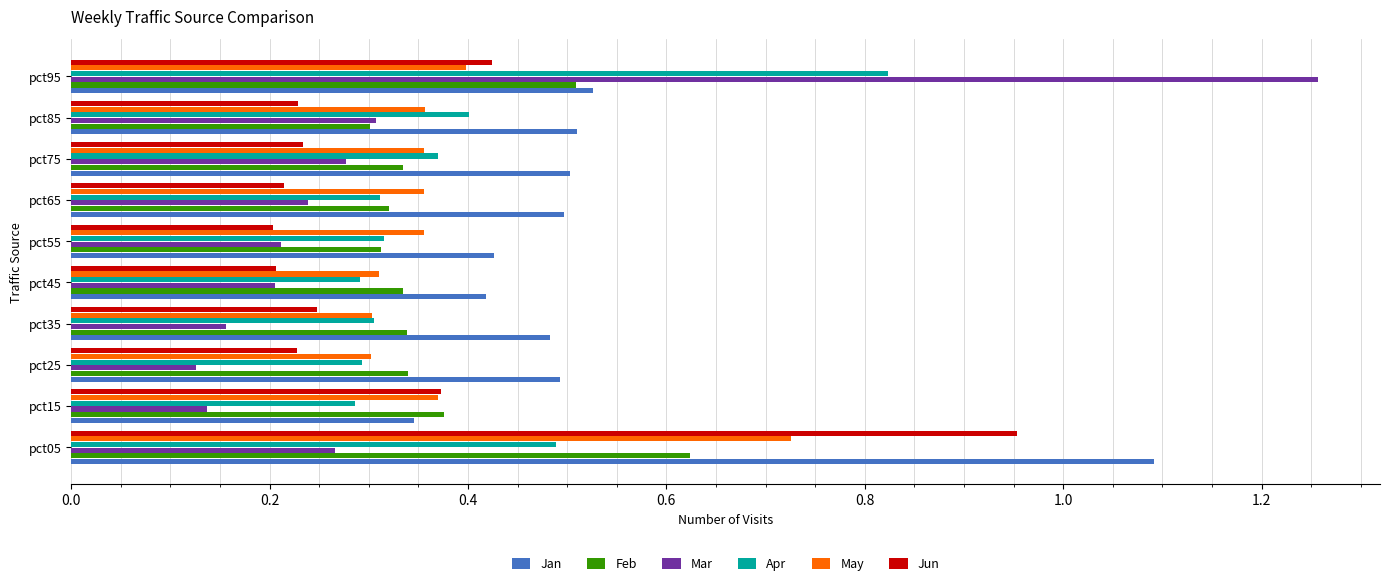

Which category has the highest value in the Jun series?

pct05